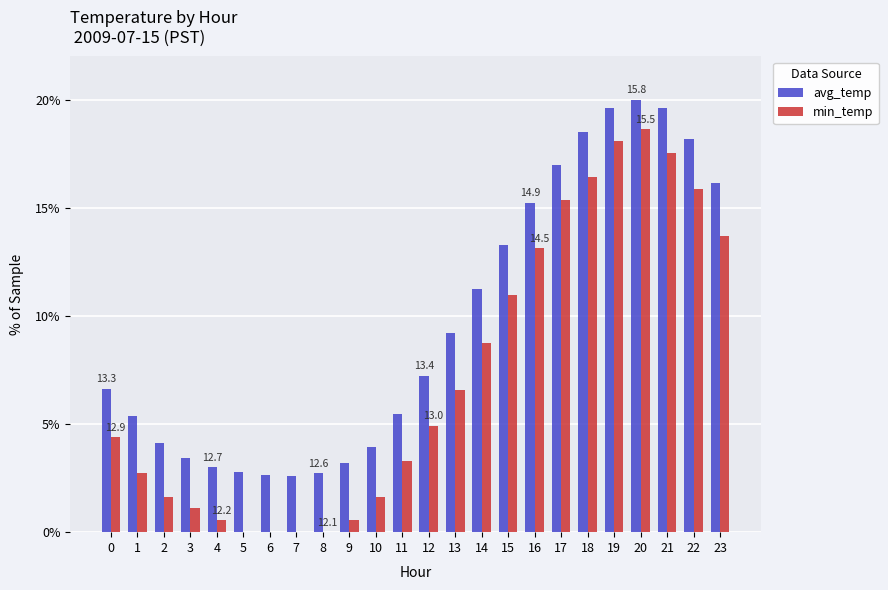

What is the sum of all avg_temp values?

231.2